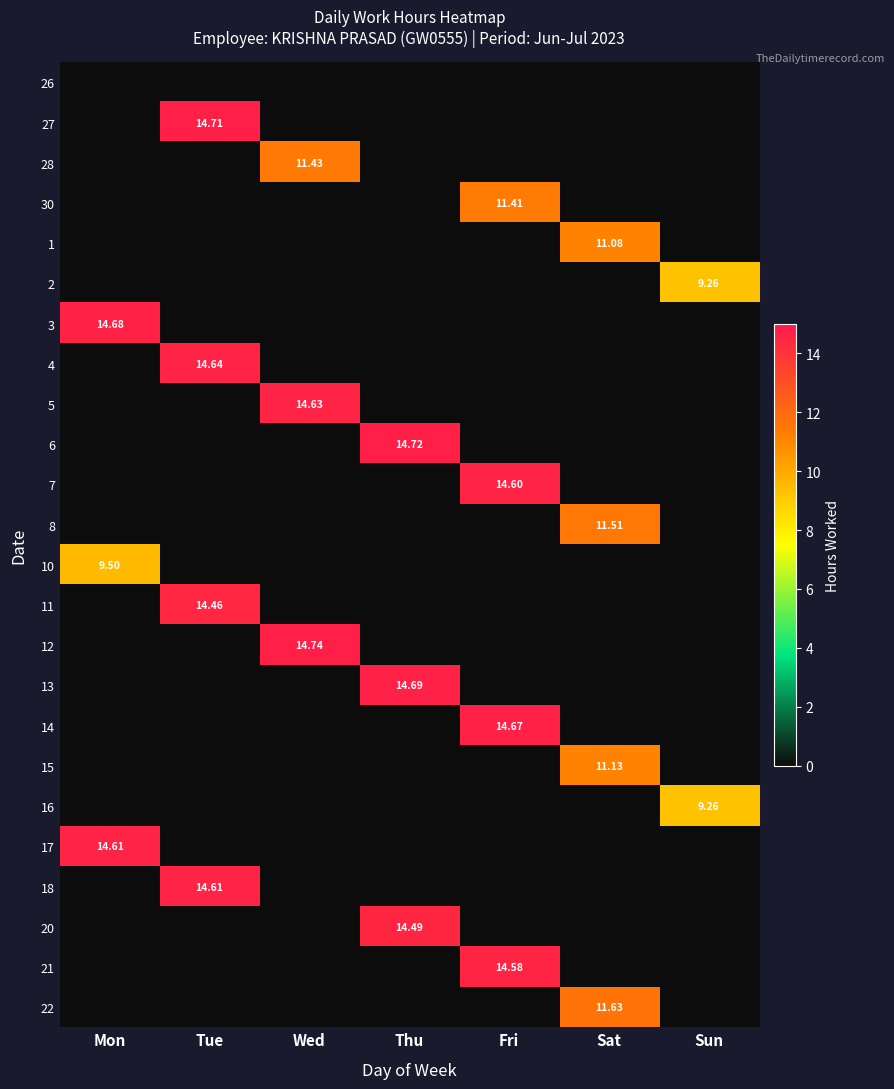

The value of 13 at Fri is 0.0. True or false?

True